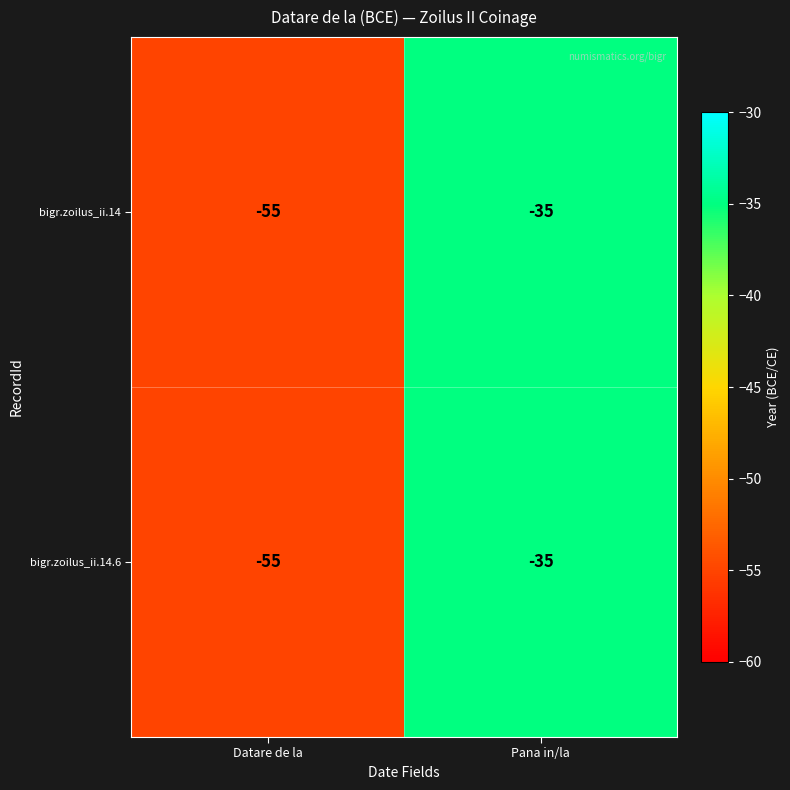

Rank the categories by bigr.zoilus_ii.14.6 value from highest to lowest.

Pana in/la, Datare de la